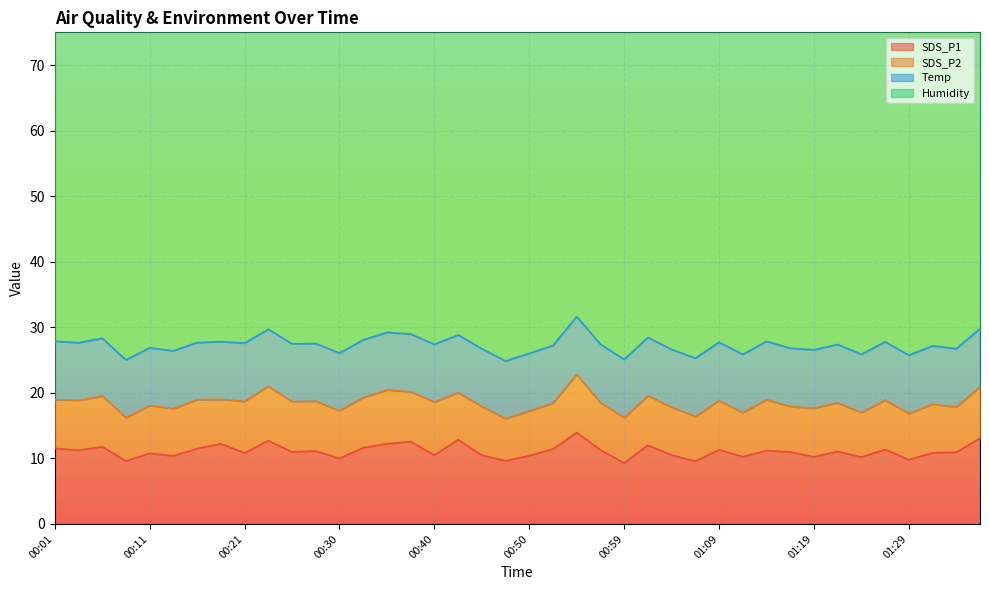

What is the value of the Humidity point at the 25th from the left?

70.2